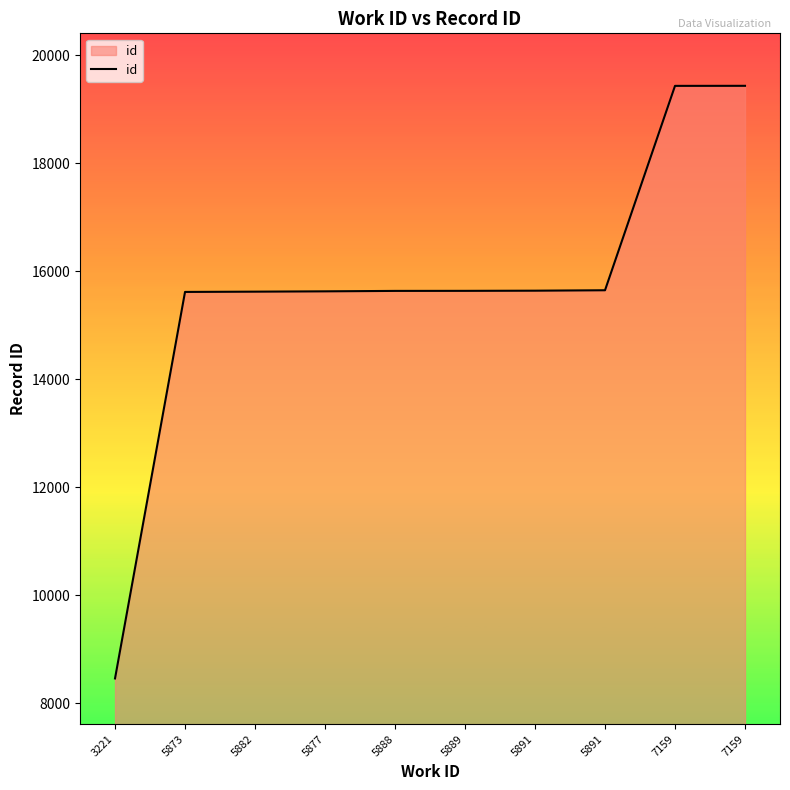

True or false: the data shows 8463 at 3221.

True